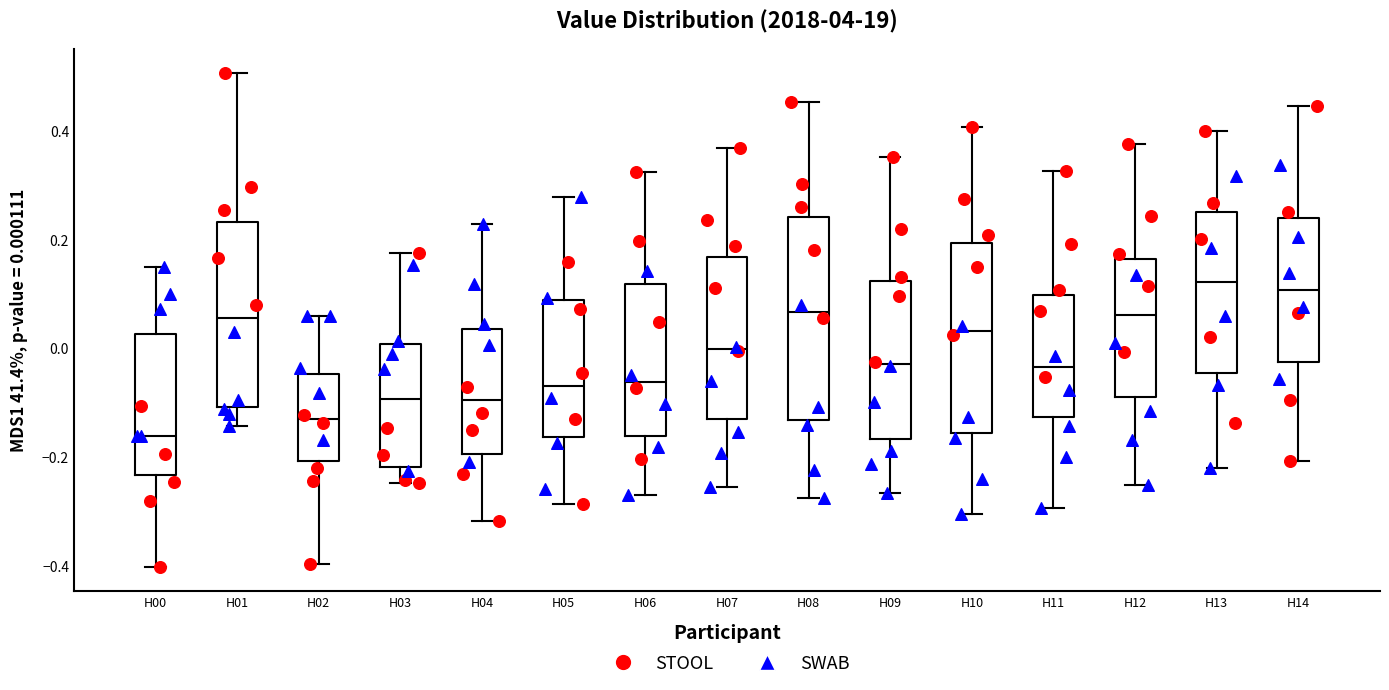

Comparing the boxes themselves (not the whiskers), which one is the tallest?

H08